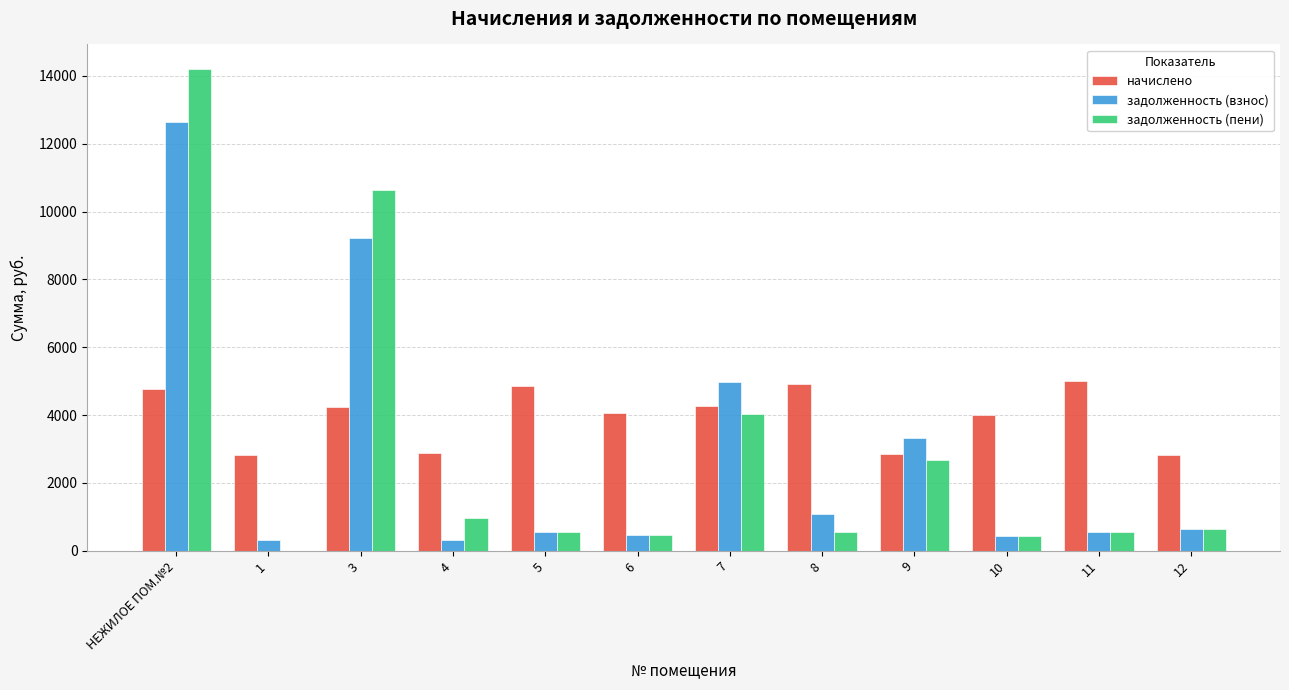

Between 9 and 10, which series saw the biggest shift?

задолженность (взнос)